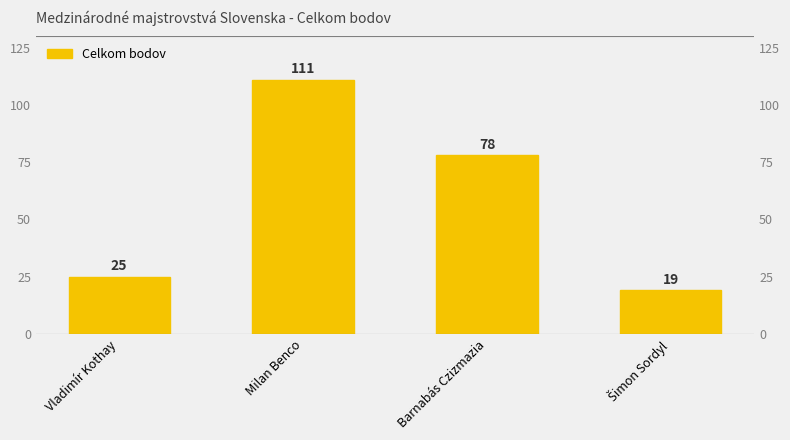

What position from the right is Šimon Sordyl?

1